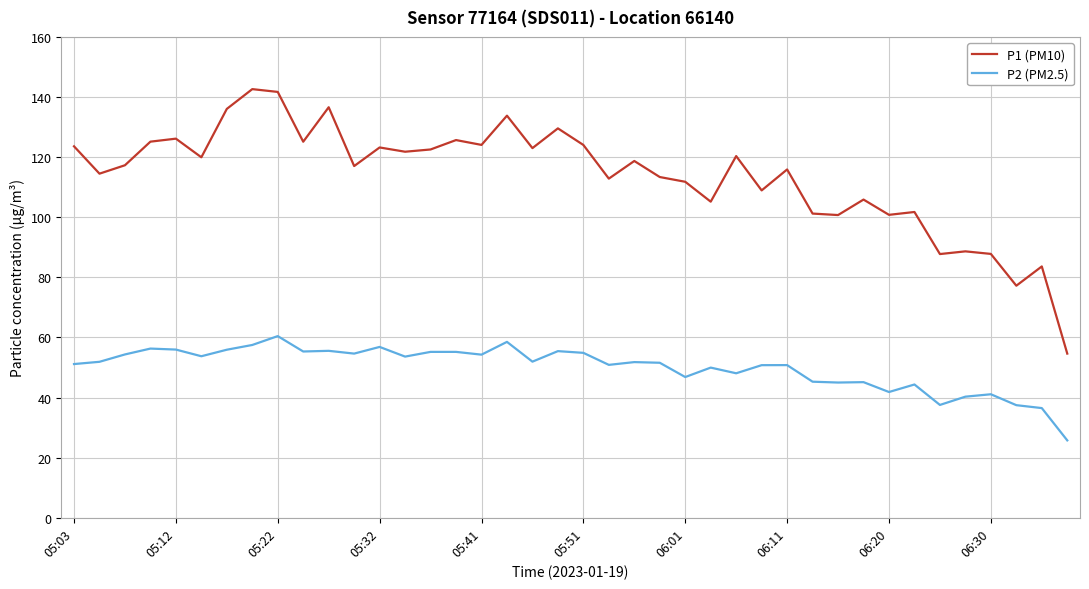

What is the lowest value of the P1 (PM10) series?

54.6